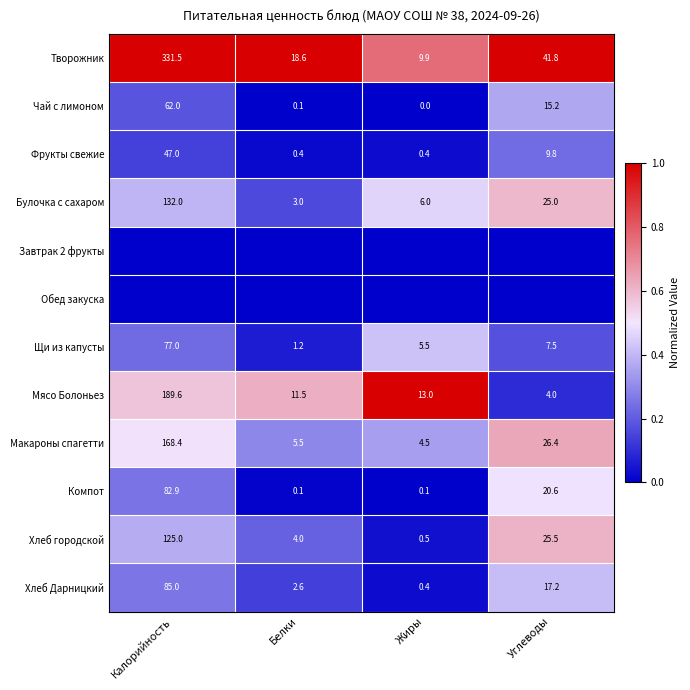

What is the highest value of the Щи из капусты series?

77.0